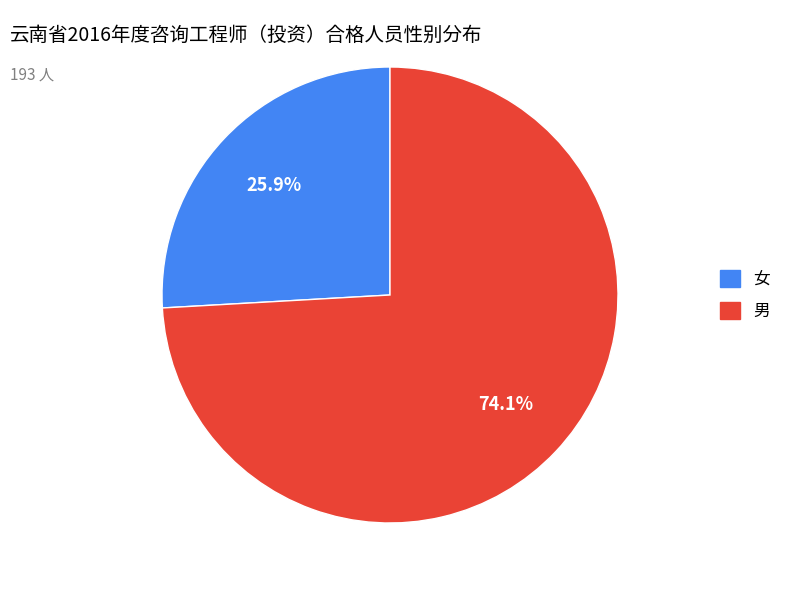

How many slices are in this pie chart?

2